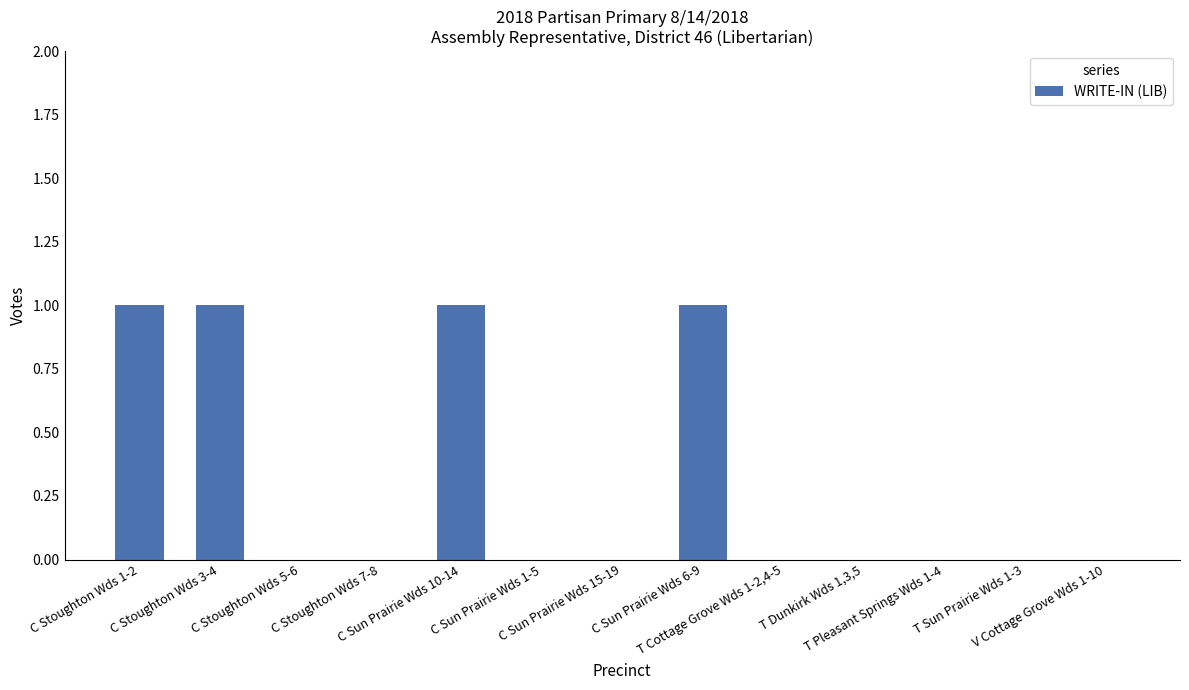

How many values are between 0 and 1?

13